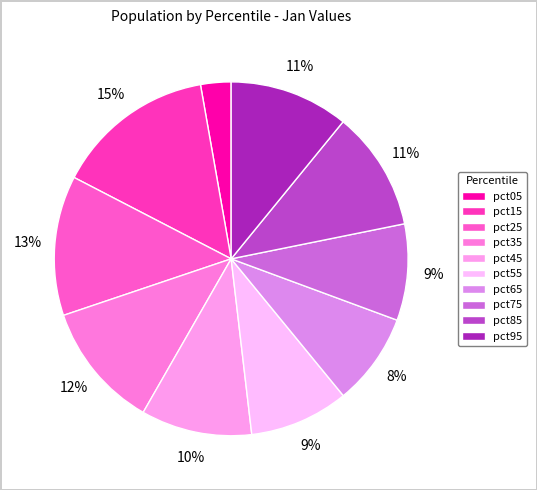

What is the smallest slice in the pie chart?

pct05